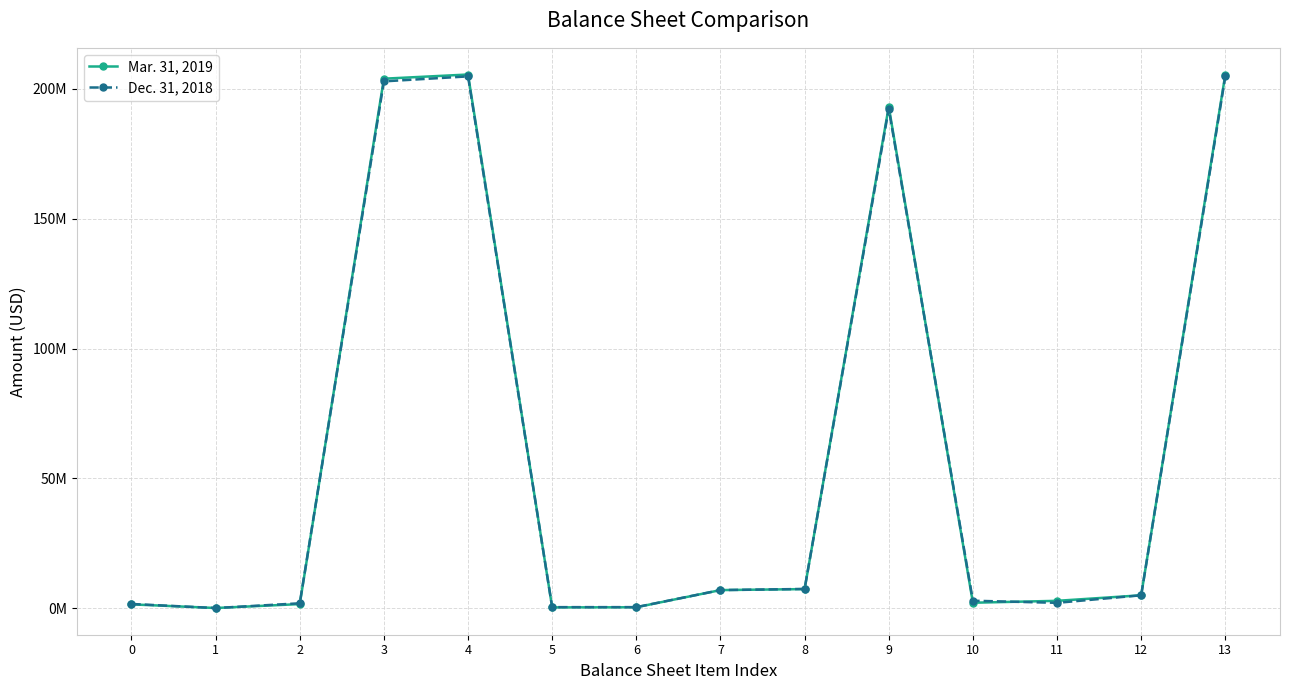

What are all the series names shown in the legend?

Mar. 31, 2019, Dec. 31, 2018